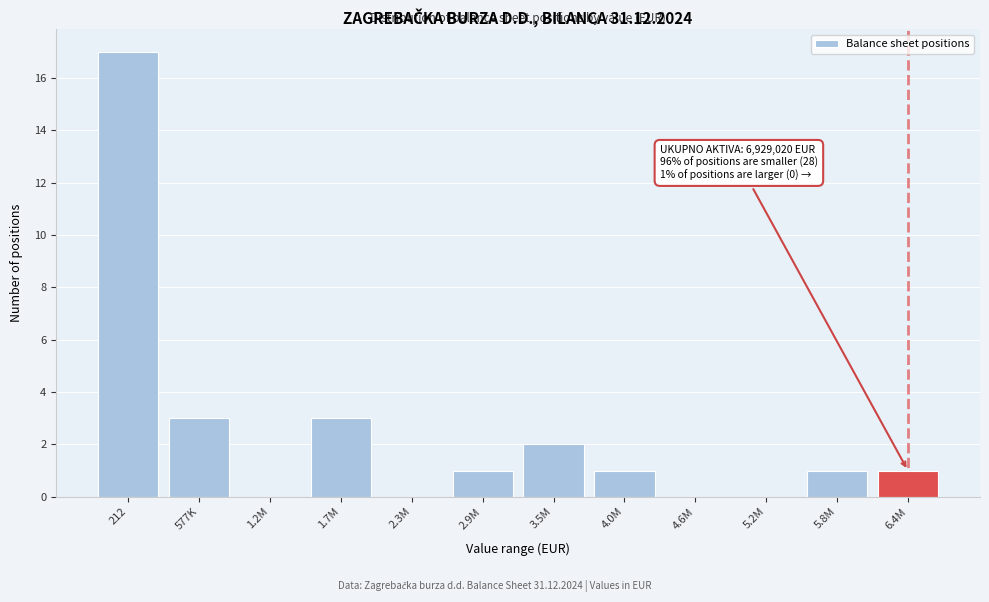

Reading left to right, list all the values displayed in this chart.

212=17	577K=3	1.2M=0	1.7M=3	2.3M=0	2.9M=1	3.5M=2	4.0M=1	4.6M=0	5.2M=0	5.8M=1	6.4M=1